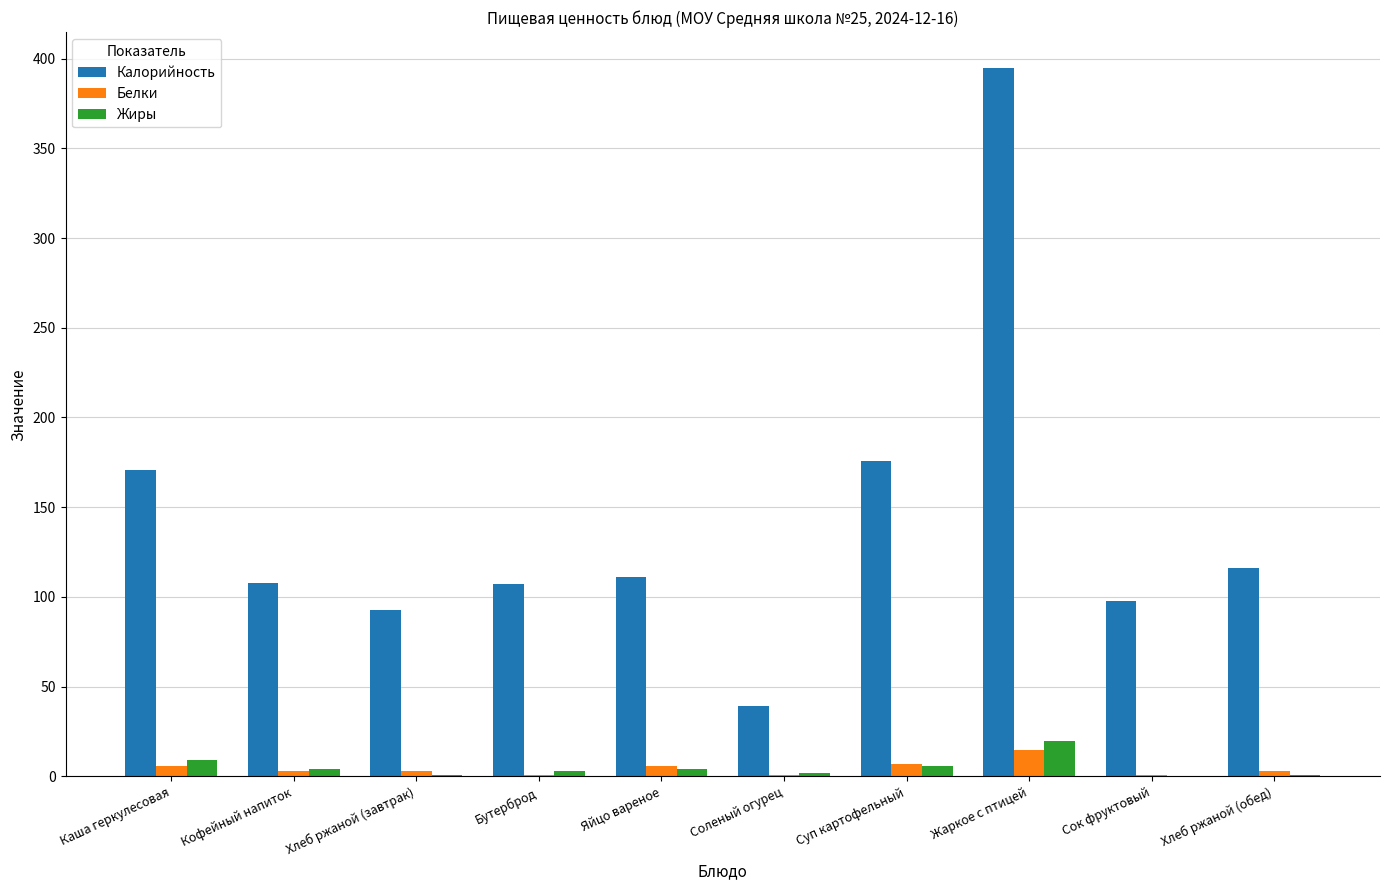

Which category has the highest value in the Жиры series?

Жаркое с птицей